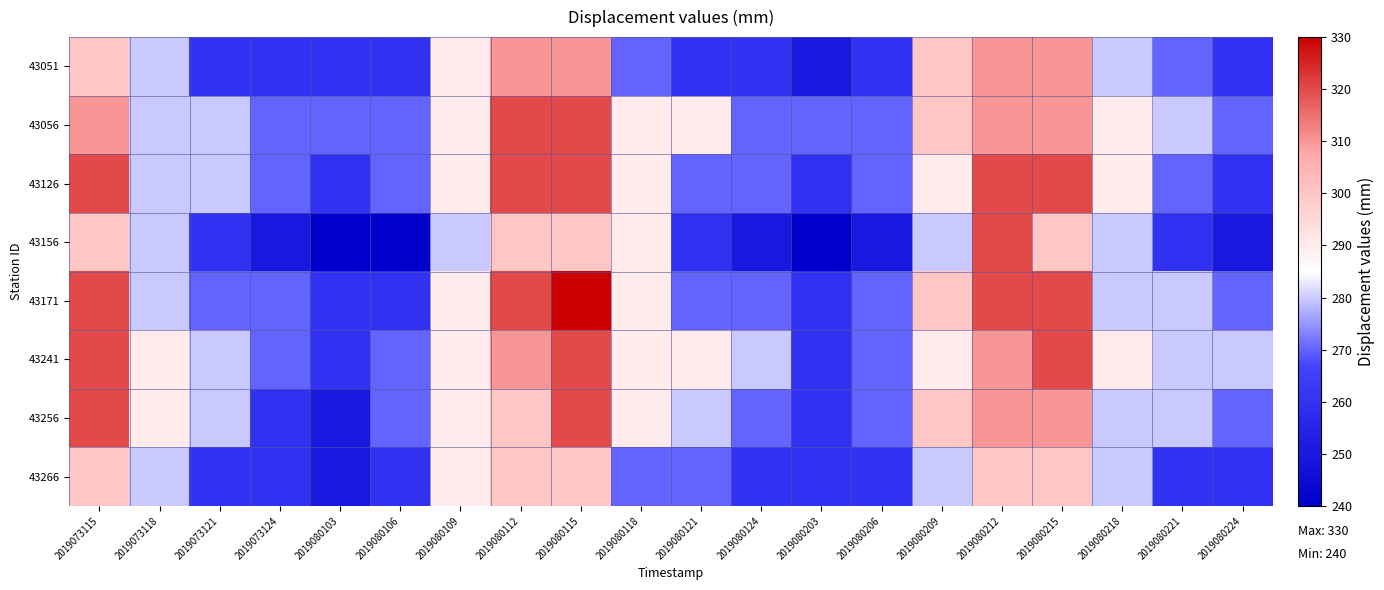

What is the spread (max minus min) of values at 2019073121?

20